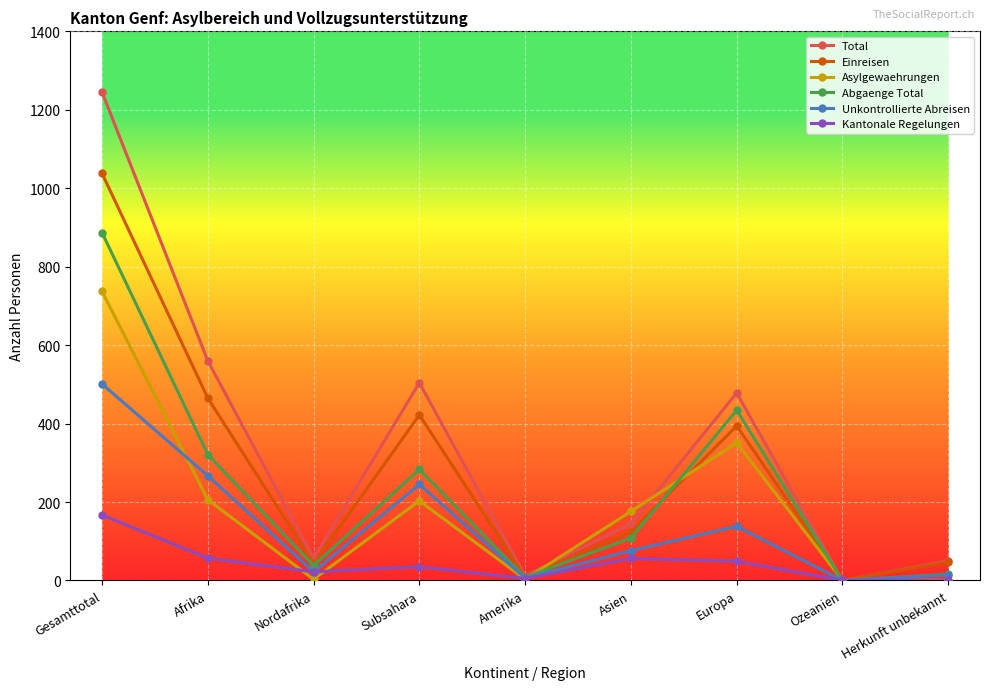

Where is the first local maximum for Kantonale Regelungen?

Subsahara